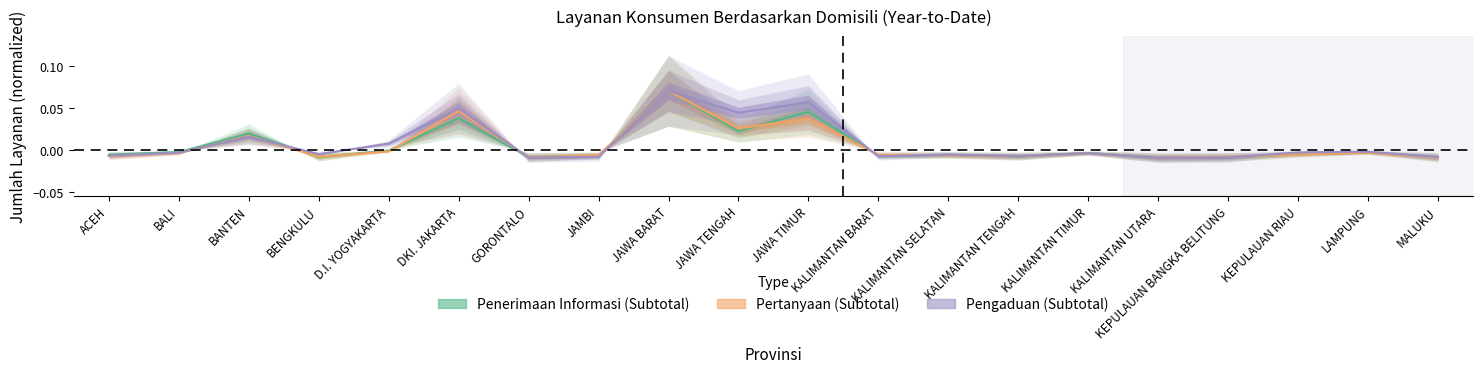

Where is the first local maximum for Penerimaan Informasi (Subtotal)?

BANTEN